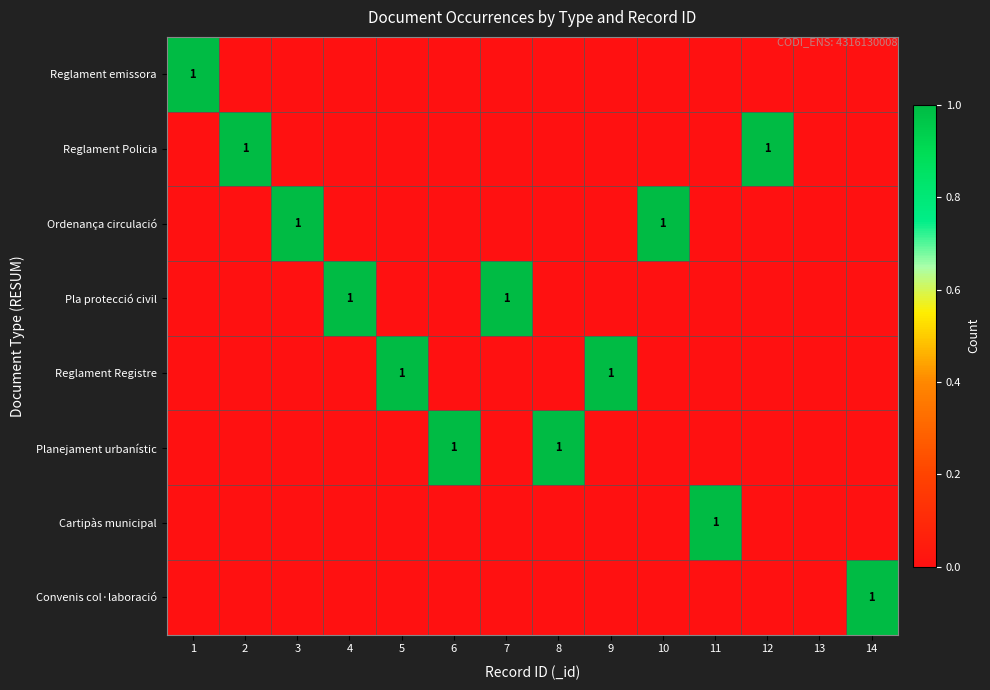

Is it true that Convenis col·laboració equals 1 at 14?

True